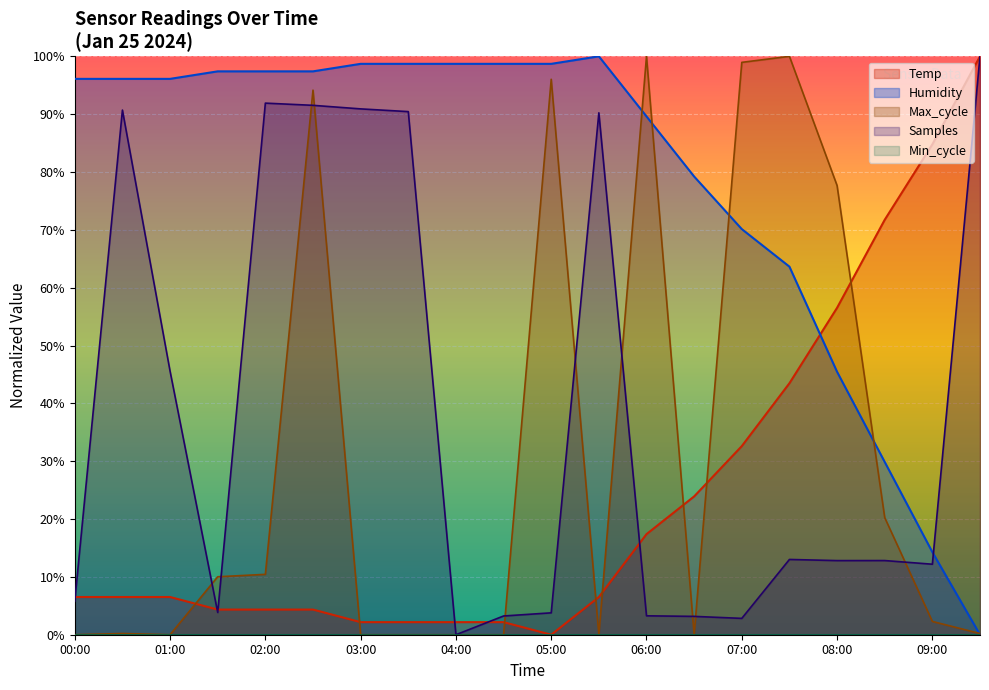

True or false: Temp and Max_cycle cross at least once.

True